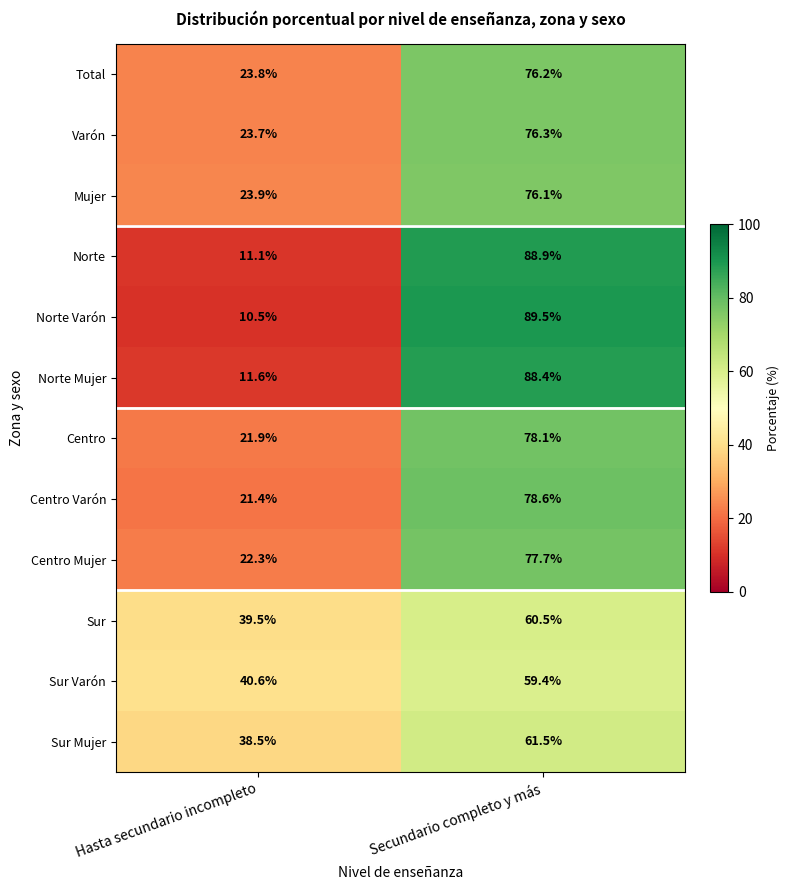

Reading right to left, transcribe all the data shown in this chart.

Total: Secundario completo y más=76.2	Hasta secundario incompleto=23.8
Varón: Secundario completo y más=76.3	Hasta secundario incompleto=23.7
Mujer: Secundario completo y más=76.1	Hasta secundario incompleto=23.9
Norte: Secundario completo y más=88.9	Hasta secundario incompleto=11.1
Norte Varón: Secundario completo y más=89.5	Hasta secundario incompleto=10.5
Norte Mujer: Secundario completo y más=88.4	Hasta secundario incompleto=11.6
Centro: Secundario completo y más=78.1	Hasta secundario incompleto=21.9
Centro Varón: Secundario completo y más=78.6	Hasta secundario incompleto=21.4
Centro Mujer: Secundario completo y más=77.7	Hasta secundario incompleto=22.3
Sur: Secundario completo y más=60.5	Hasta secundario incompleto=39.5
Sur Varón: Secundario completo y más=59.4	Hasta secundario incompleto=40.6
Sur Mujer: Secundario completo y más=61.5	Hasta secundario incompleto=38.5